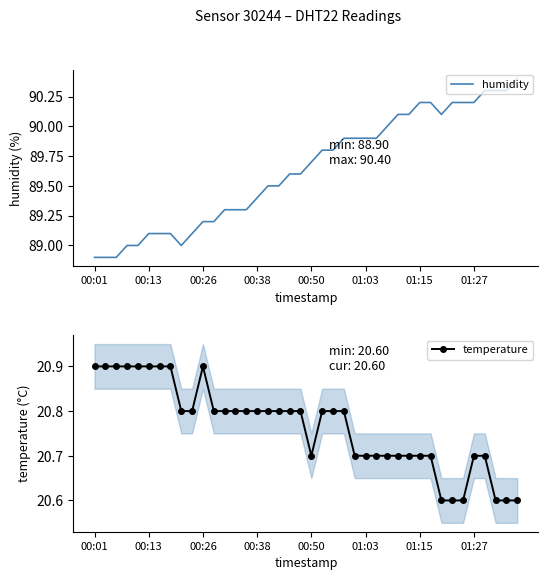

What is the difference between the temperature values at 00:50 and 00:38?

0.1